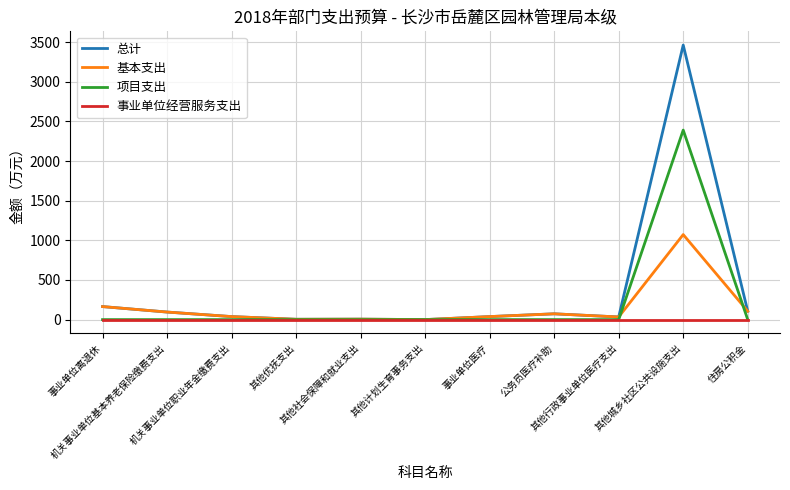

What is the maximum value shown in the chart?

3462.6